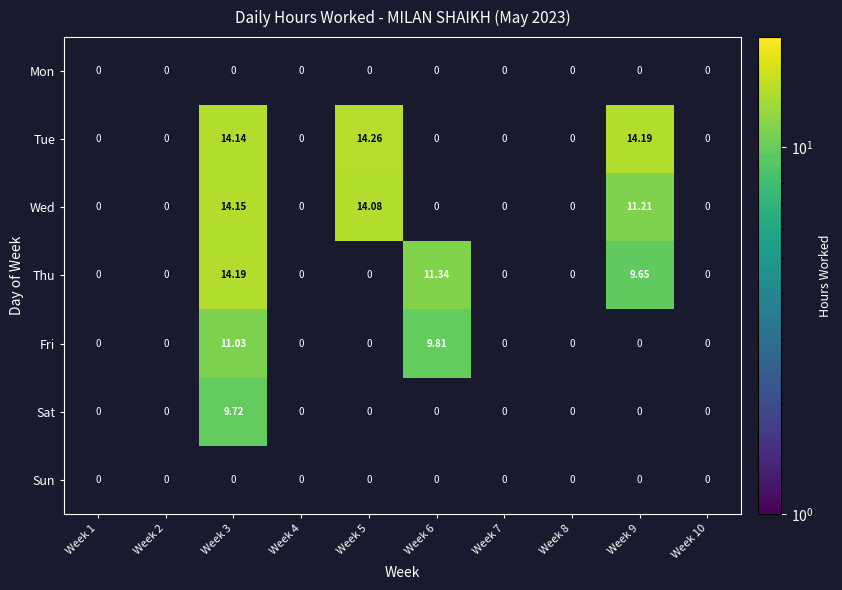

Between Week 8 and Week 6, which is larger?

Week 6